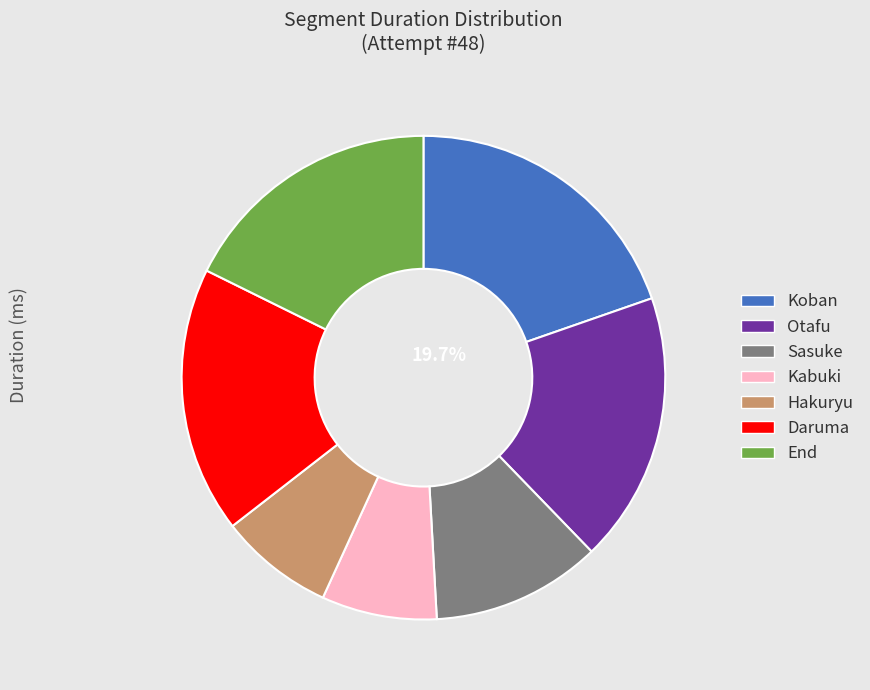

True or false: Hakuryu accounts for 8% of the total.

True